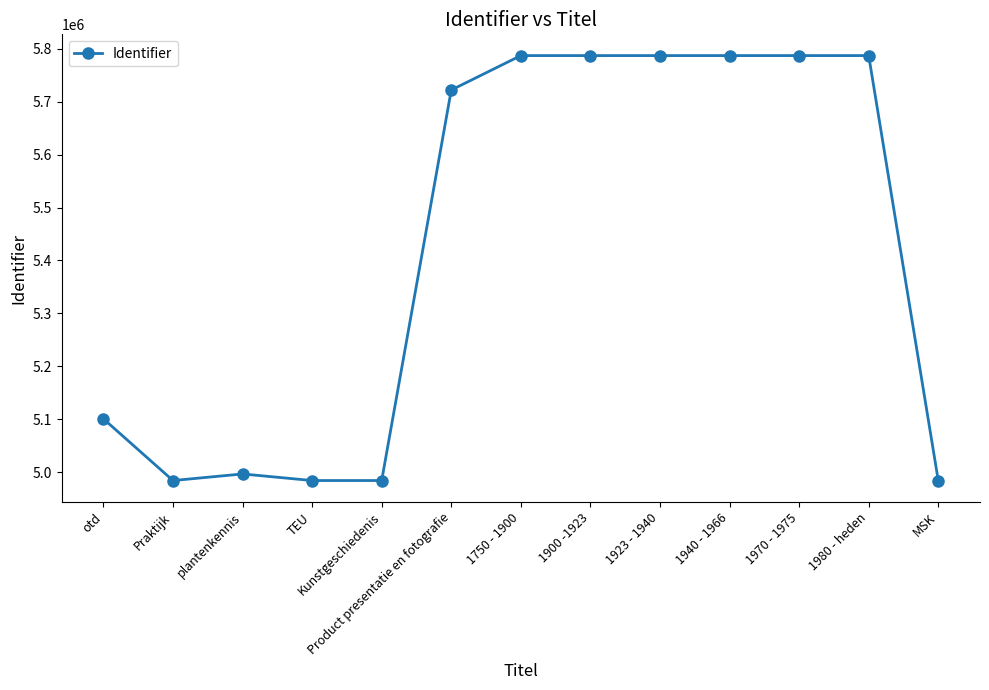

What is the label of the 7th point from the right?

1750 - 1900